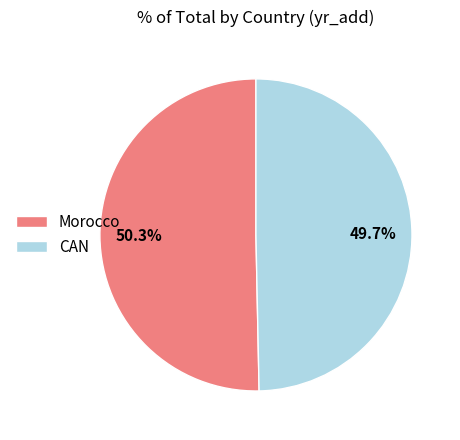

How many slices are in this pie chart?

2